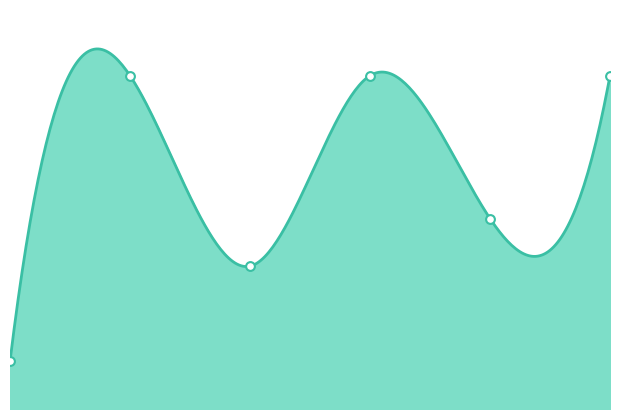

What is the ratio of the value at 5 to the value at 0?

7.0